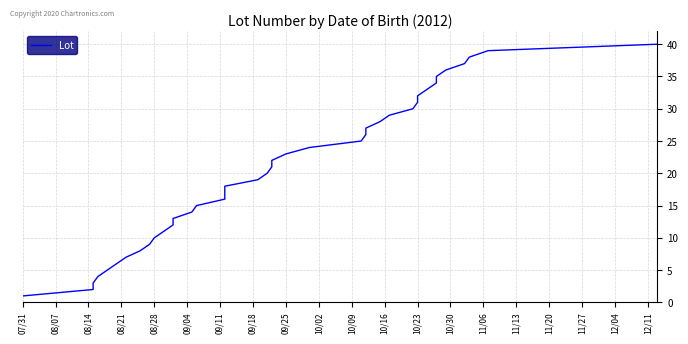

What is the smallest value displayed?

1